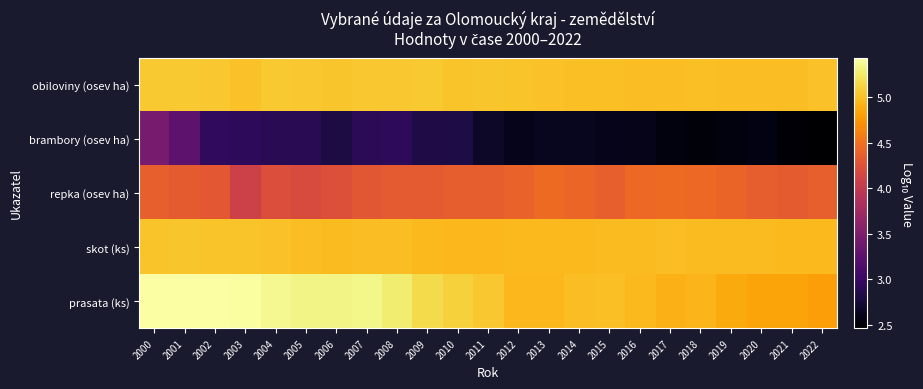

Which series changed the most between 2008 and 2019?

prasata (ks)